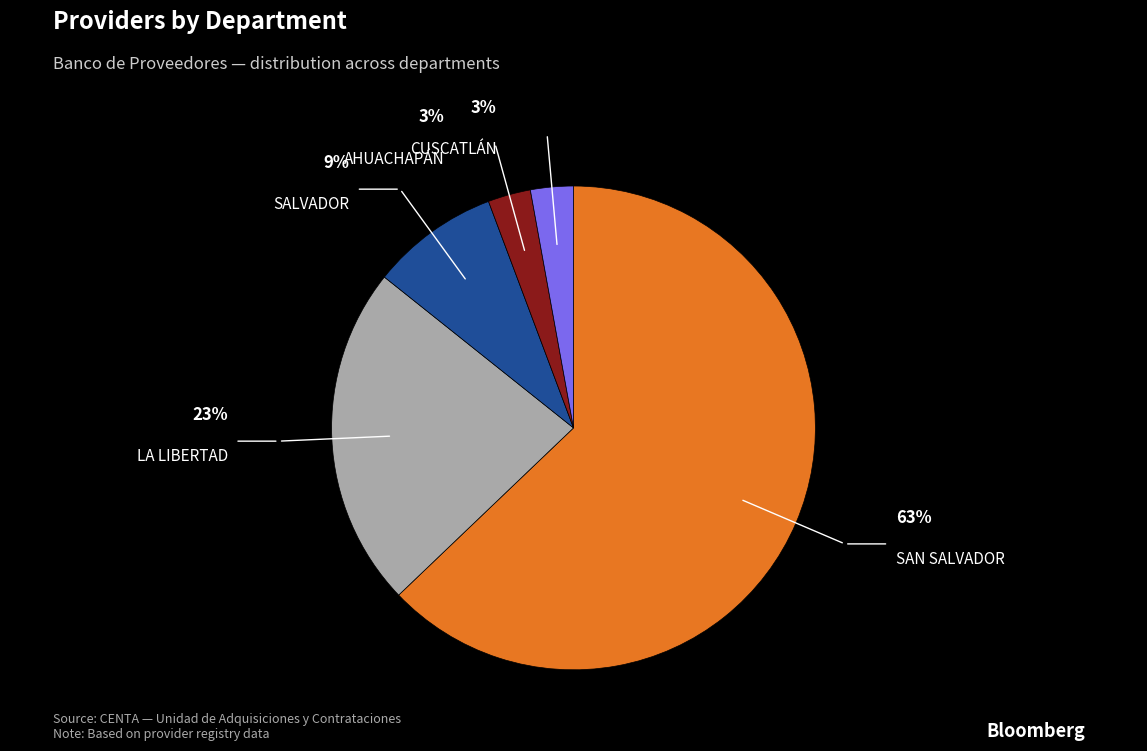

What is the largest slice in the pie chart?

SAN SALVADOR